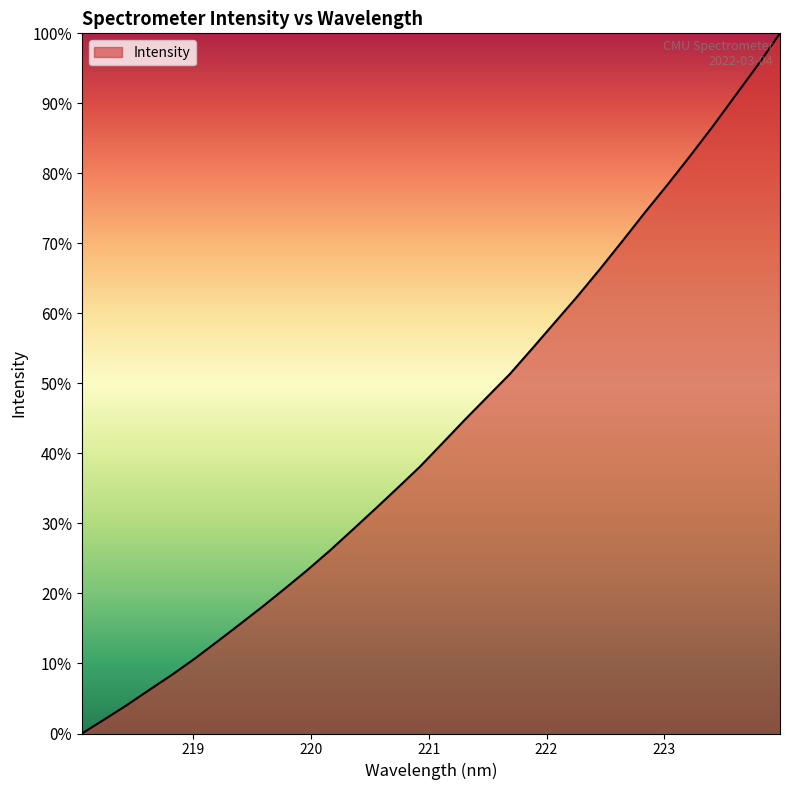

Reading left to right, list all the values displayed in this chart.

218.0596=0.0	218.2508=0.0	218.442=0.0	218.6332=0.1	218.8244=0.1	219.0156=0.1	219.2067=0.1	219.3979=0.2	219.589=0.2	219.7801=0.2	219.9712=0.2	220.1623=0.3	220.3533=0.3	220.5444=0.3	220.7354=0.4	220.9264=0.4	221.1174=0.4	221.3083=0.4	221.4993=0.5	221.6902=0.5	221.8812=0.6	222.0721=0.6	222.263=0.6	222.4538=0.7	222.6447=0.7	222.8355=0.7	223.0264=0.8	223.2172=0.8	223.408=0.9	223.5987=0.9	223.7895=1.0	223.9802=1.0